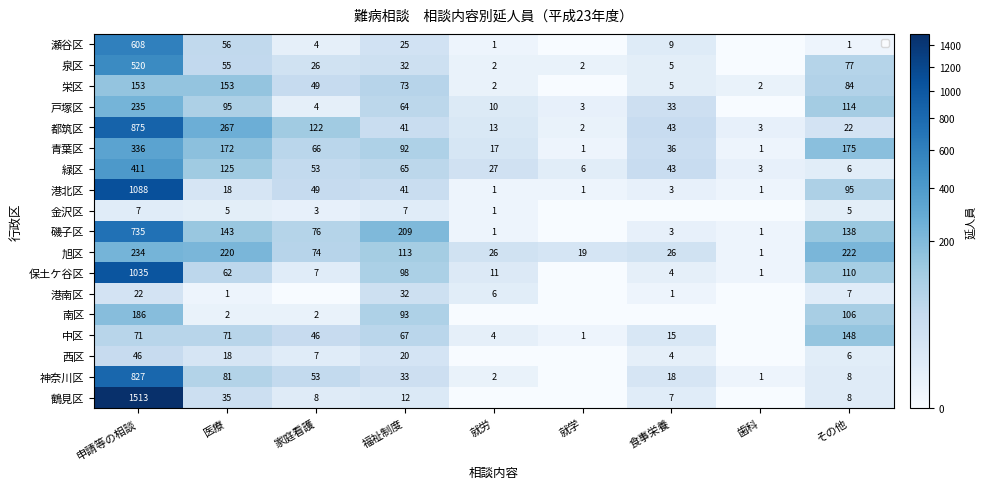

What is the difference between the maximum and minimum values in the 旭区 series?

233